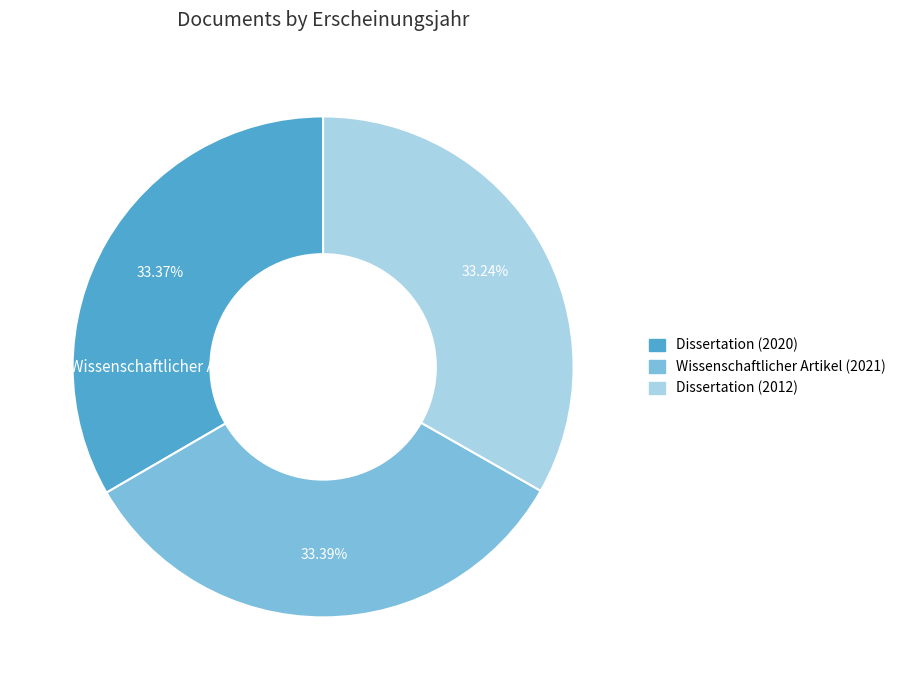

Do Dissertation (2012) and Wissenschaftlicher Artikel (2021) together represent more than half of the pie?

Yes